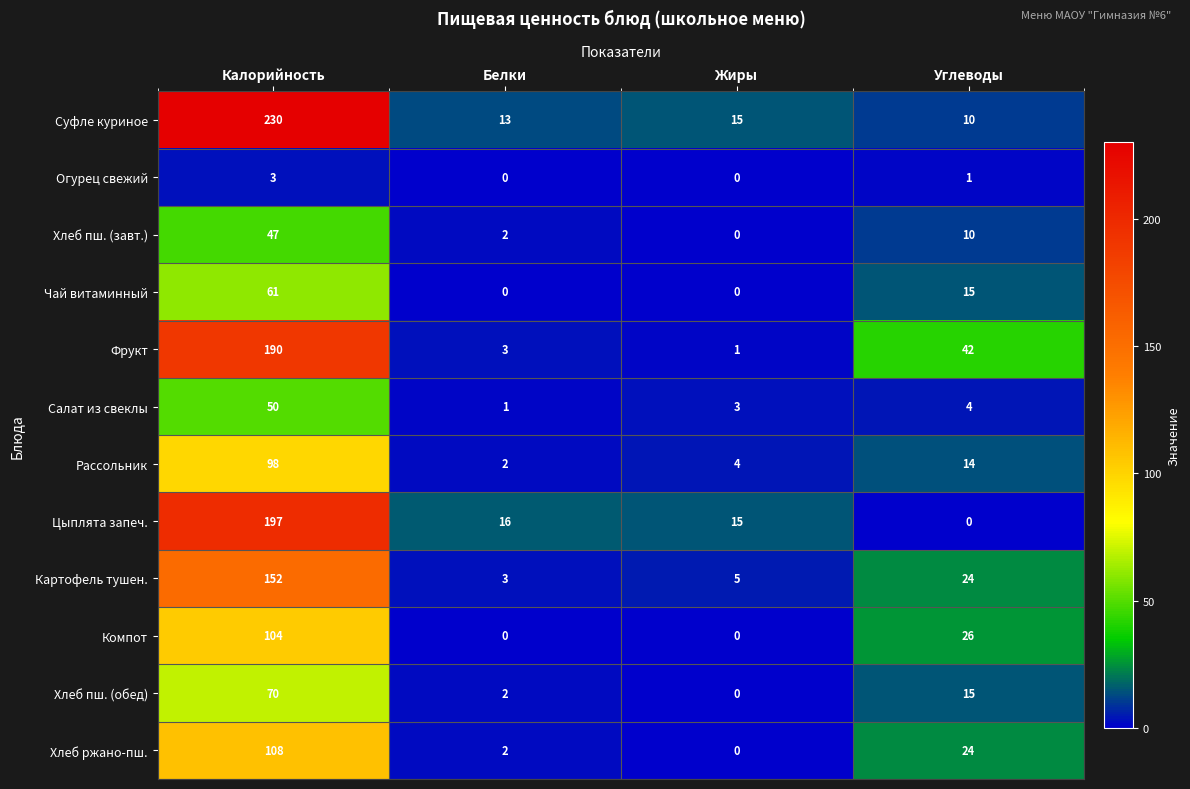

The Цыплята запеч. series shows 83 at Углеводы. True or false?

False